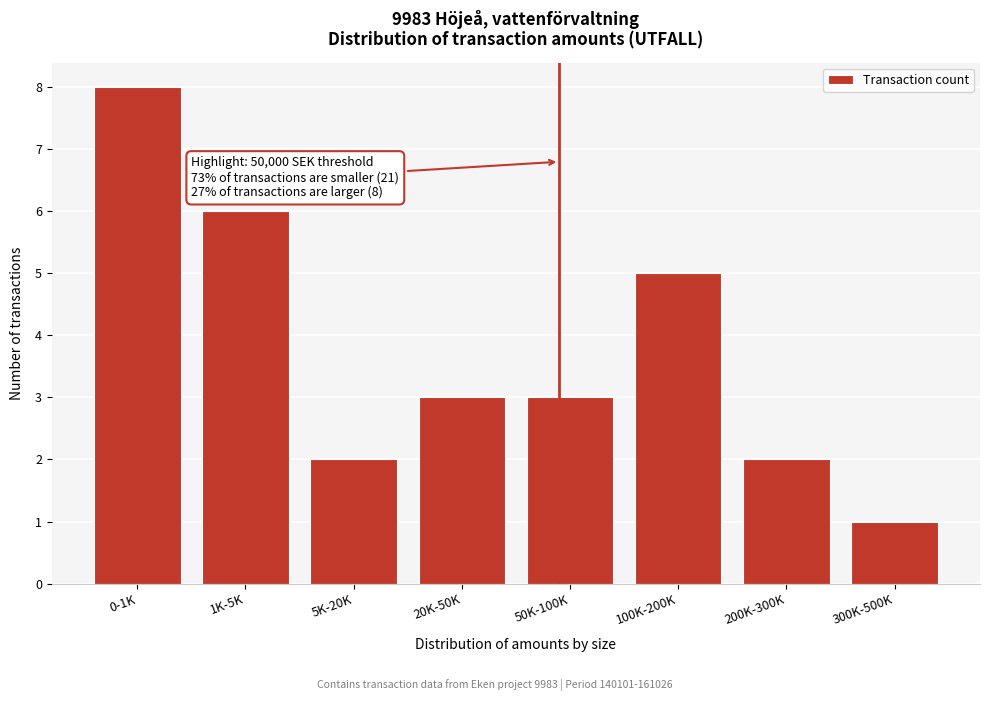

Reading left to right, transcribe all the data shown in this chart.

8	6	2	3	3	5	2	1